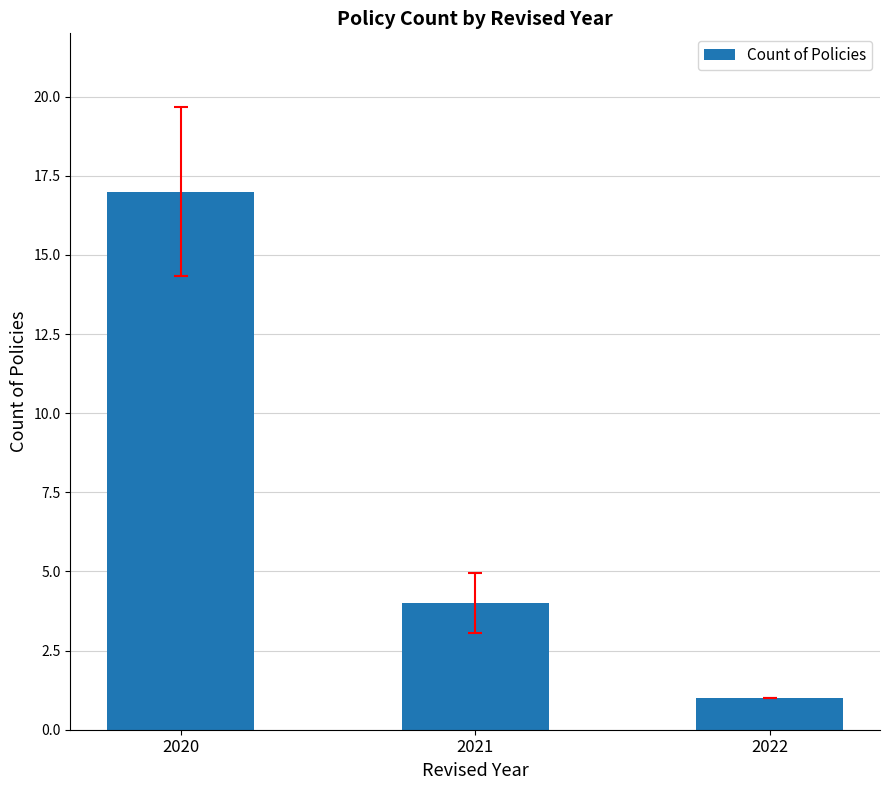

What is the average value?

7